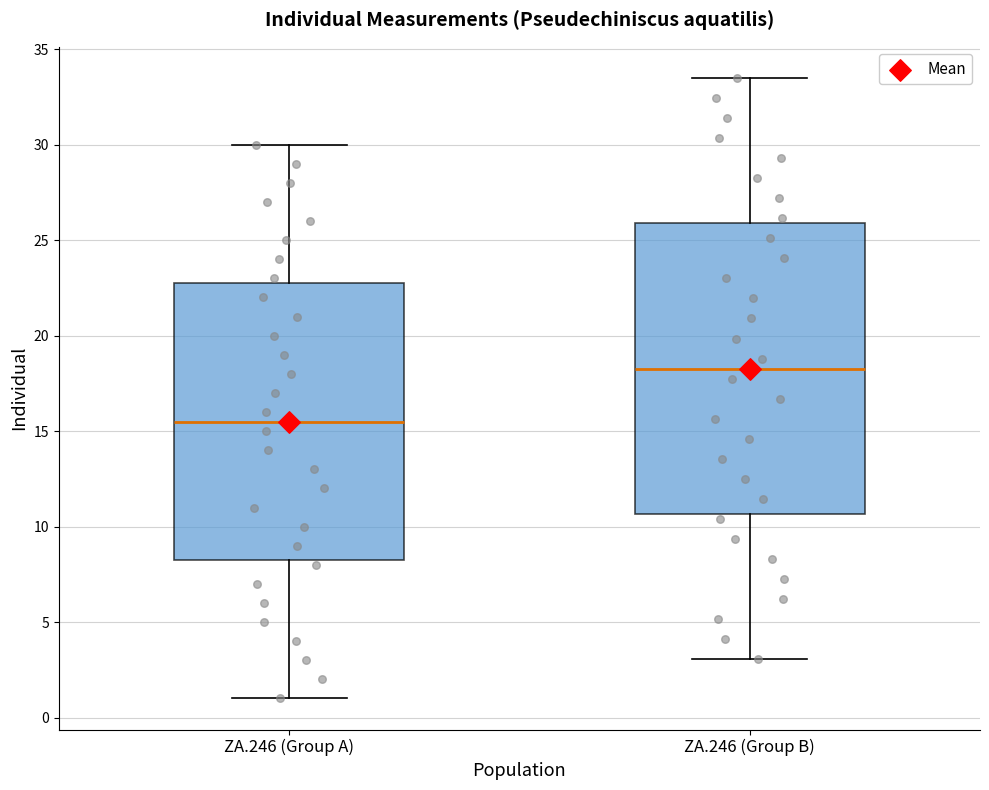

Reading left to right, read every box against the y-axis: the position of its median line, the range the box covers, and the ends of its whiskers. The values are not printed on the chart, so give them approximately, as read against the axis.

ZA.246 (Group A): median 15.5, box 8.5 to 23.0, whiskers 1.0 to 30.0
ZA.246 (Group B): median 18.5, box 10.5 to 26.0, whiskers 3.0 to 33.5